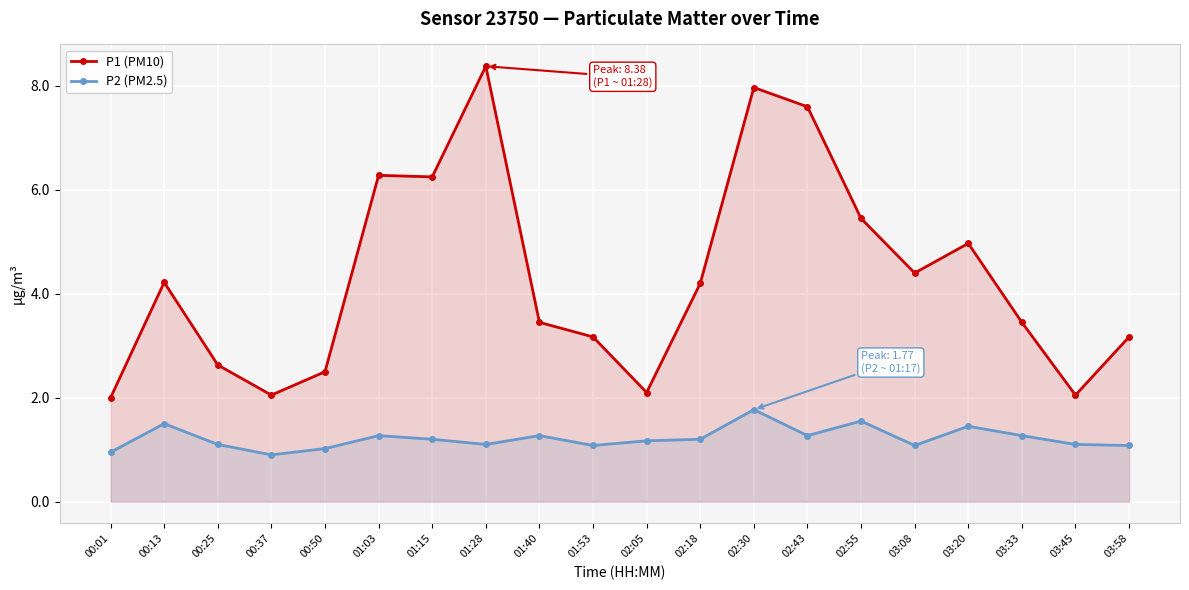

True or false: P1 (PM10) and P2 (PM2.5) cross at least once.

False